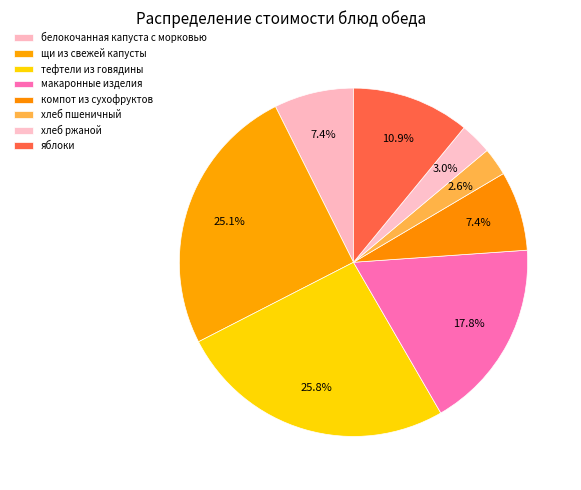

Is there a majority slice in this chart?

No